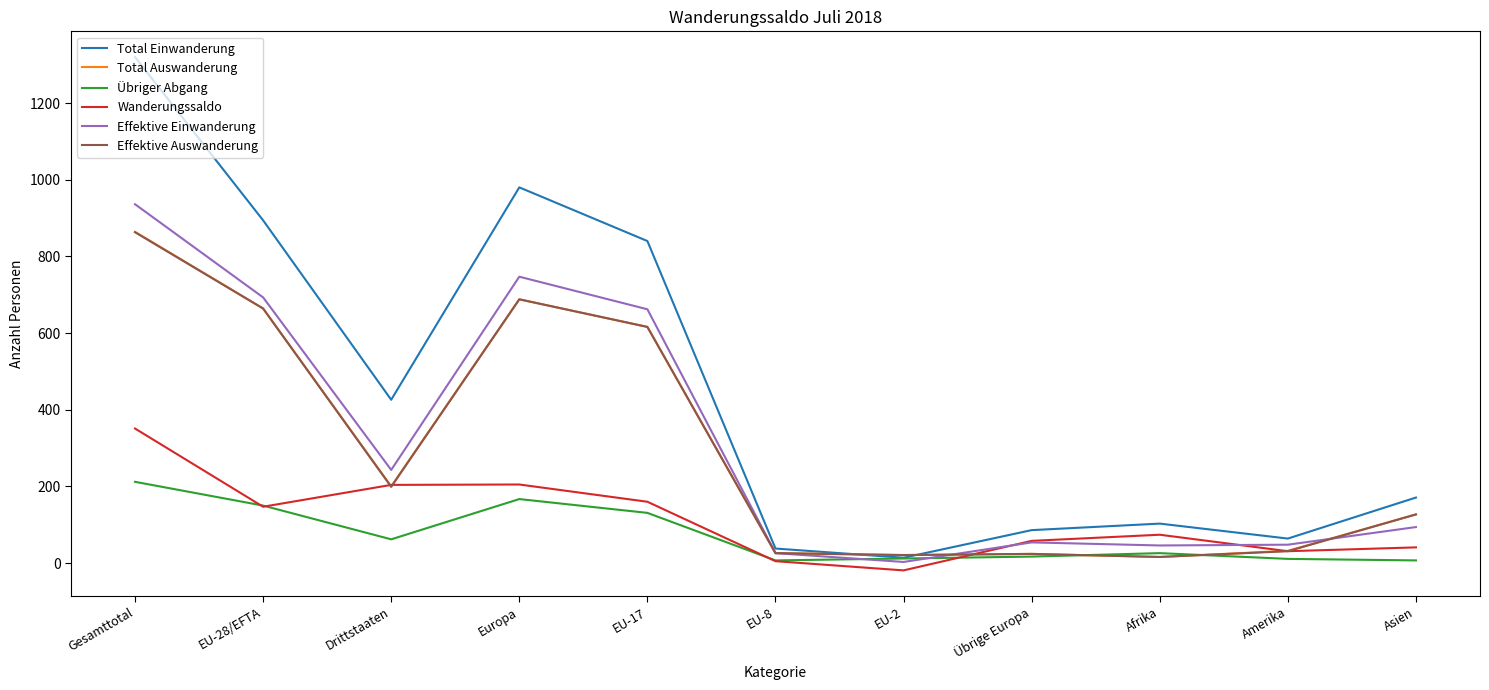

The value of Total Einwanderung at Europa is 547. True or false?

False